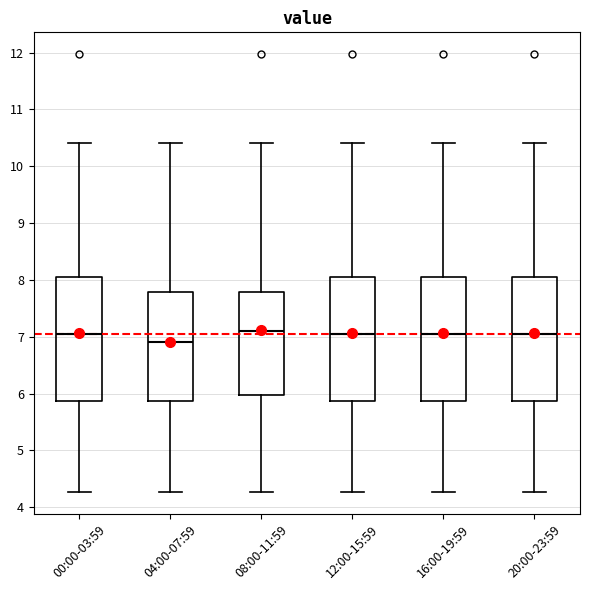

Reading left to right, transcribe this box plot: for each box, give where its median line is, the range the box spans, and where its two whiskers end, as read against the y-axis. The values are not printed on the chart, so give them approximately, as read against the axis.

00:00-03:59: median 7.1, box 5.9 to 8.1, whiskers 4.3 to 10.4
04:00-07:59: median 6.9, box 5.9 to 7.8, whiskers 4.3 to 10.4
08:00-11:59: median 7.1, box 6.0 to 7.8, whiskers 4.3 to 10.4
12:00-15:59: median 7.1, box 5.9 to 8.1, whiskers 4.3 to 10.4
16:00-19:59: median 7.1, box 5.9 to 8.1, whiskers 4.3 to 10.4
20:00-23:59: median 7.1, box 5.9 to 8.1, whiskers 4.3 to 10.4